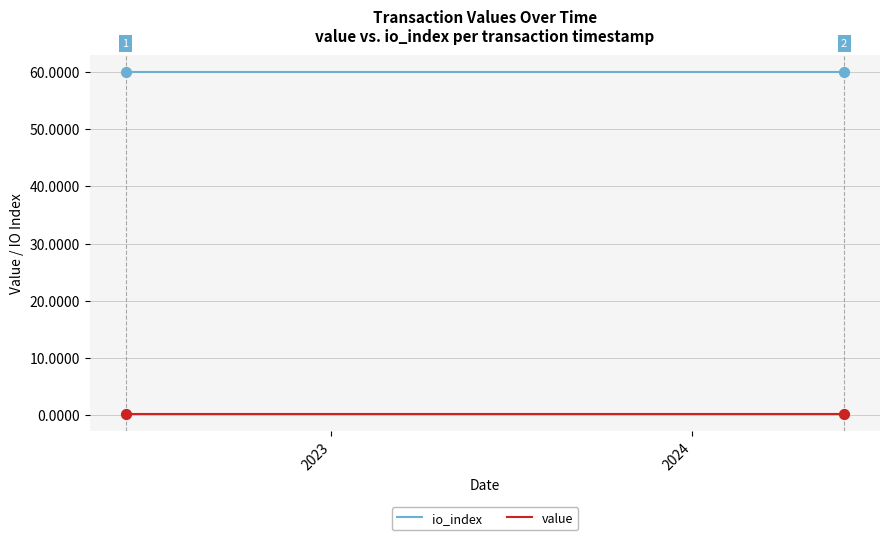

What is the minimum value for io_index?

60.0